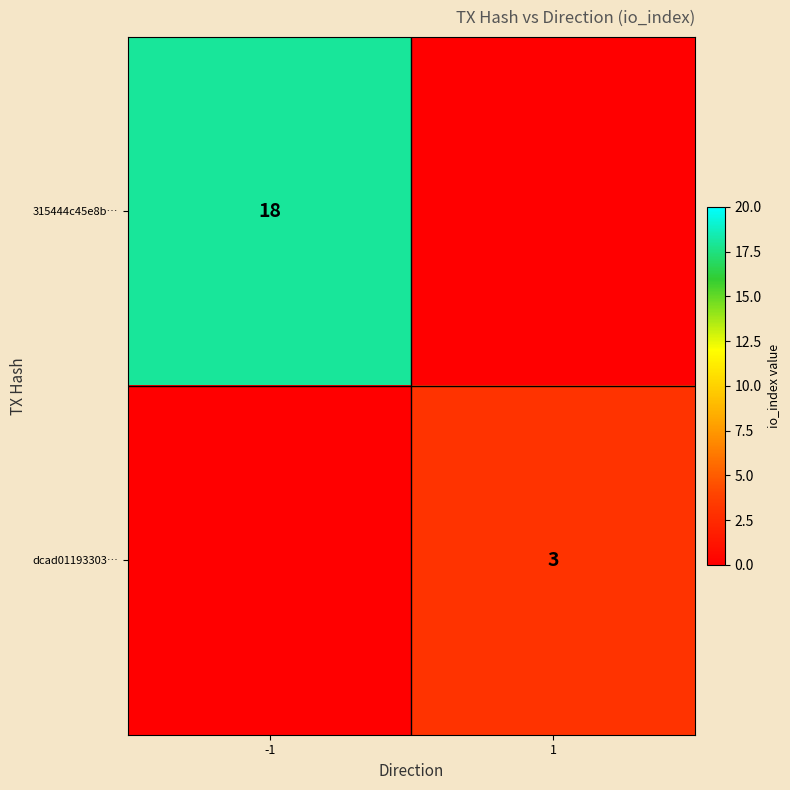

Is it true that dcad01193303… equals 3 at 1?

True